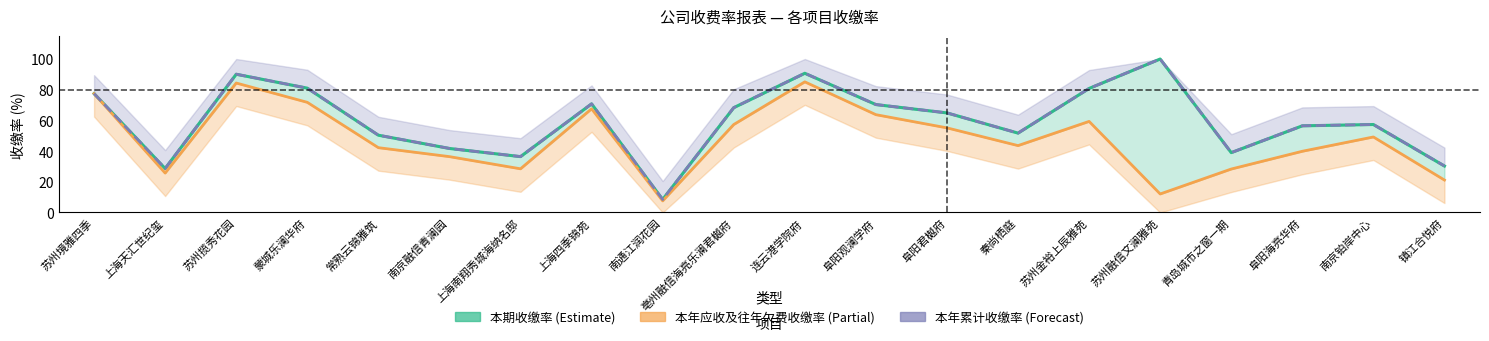

Between 连云港学院府 and 南京融信青澜园, which is larger?

连云港学院府